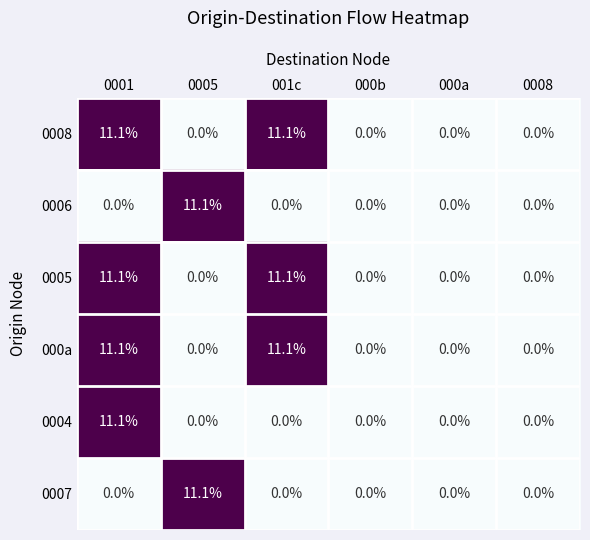

Is the value of 0006 at 000a greater than the value of 0005 at 001c?

No